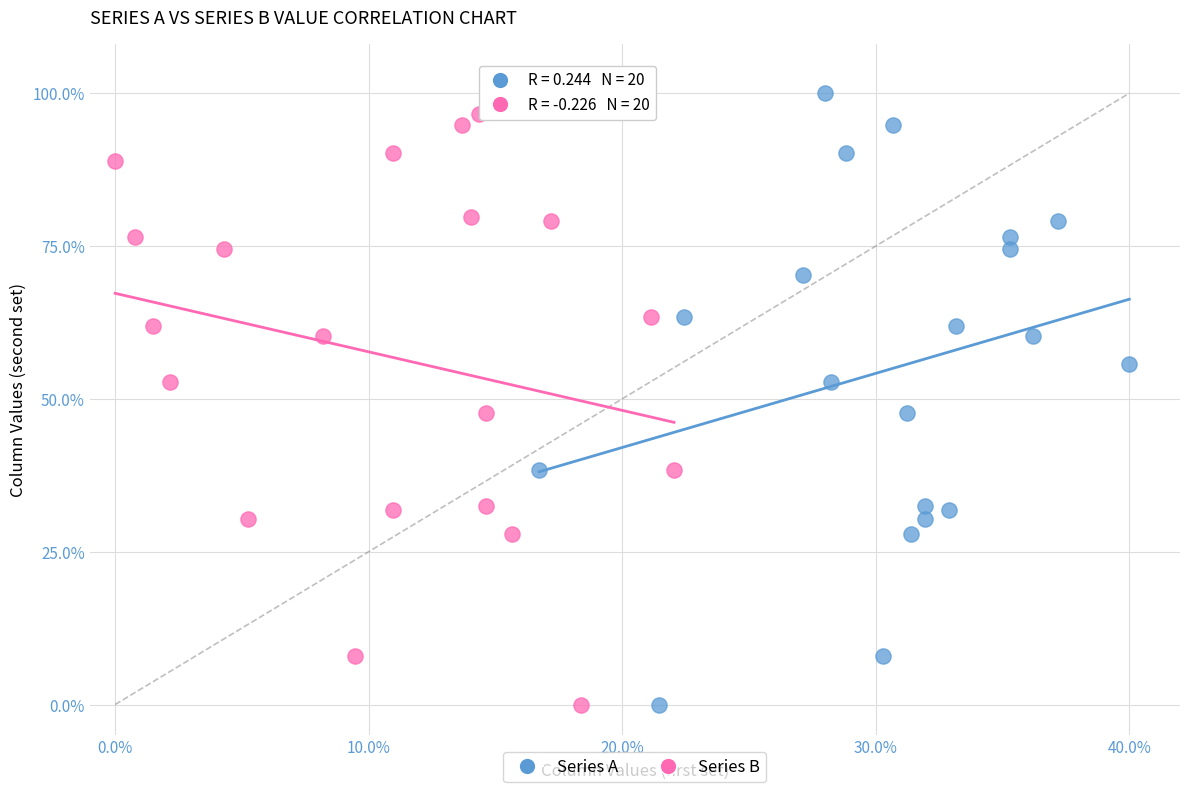

Which series contains the highest Y value?

Series A